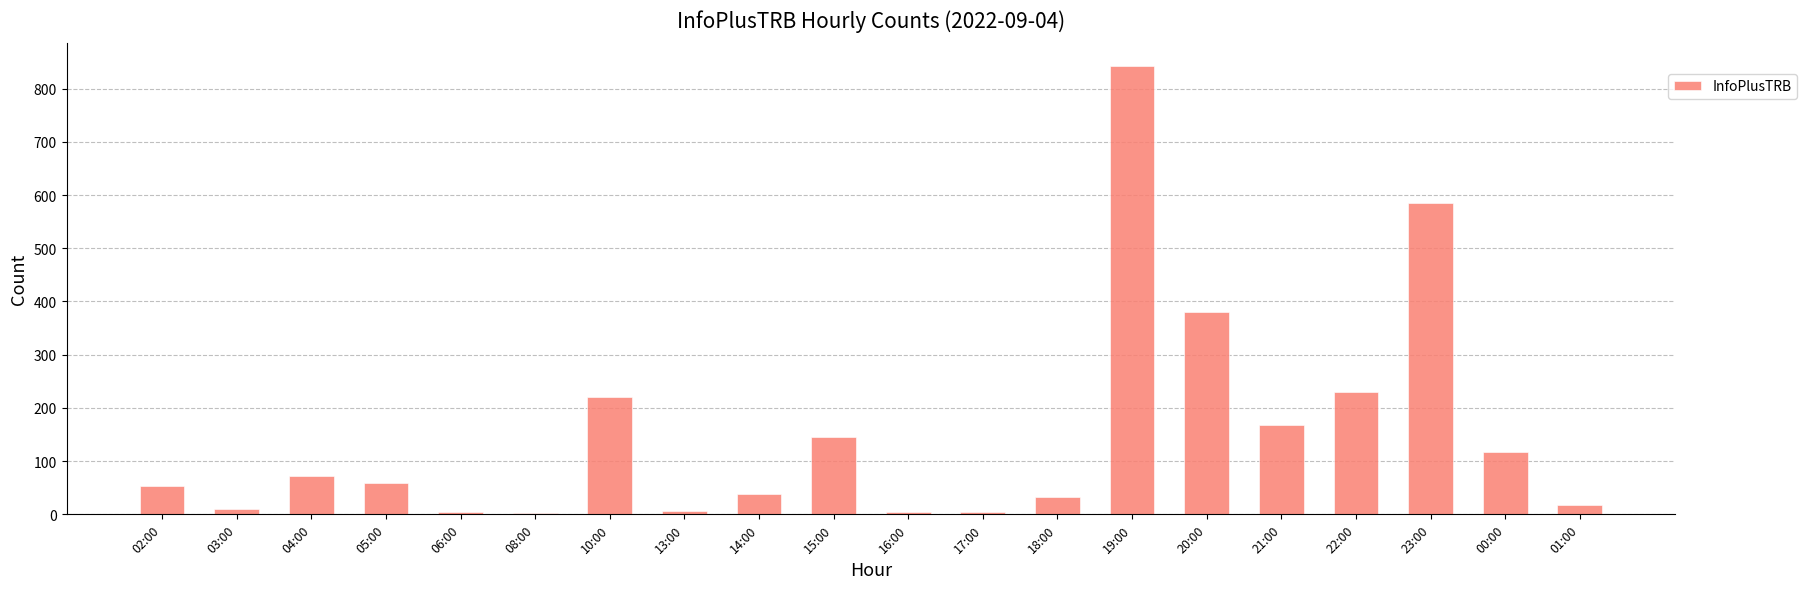

What is the greatest value displayed?

843